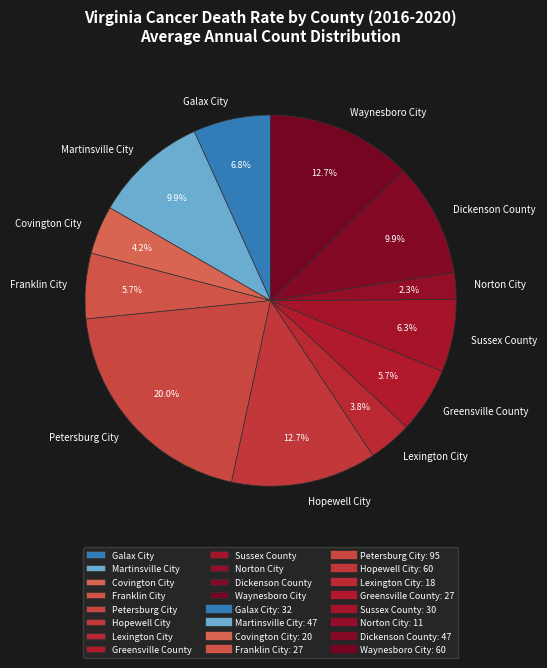

Which category has the smallest portion of the pie?

Norton City